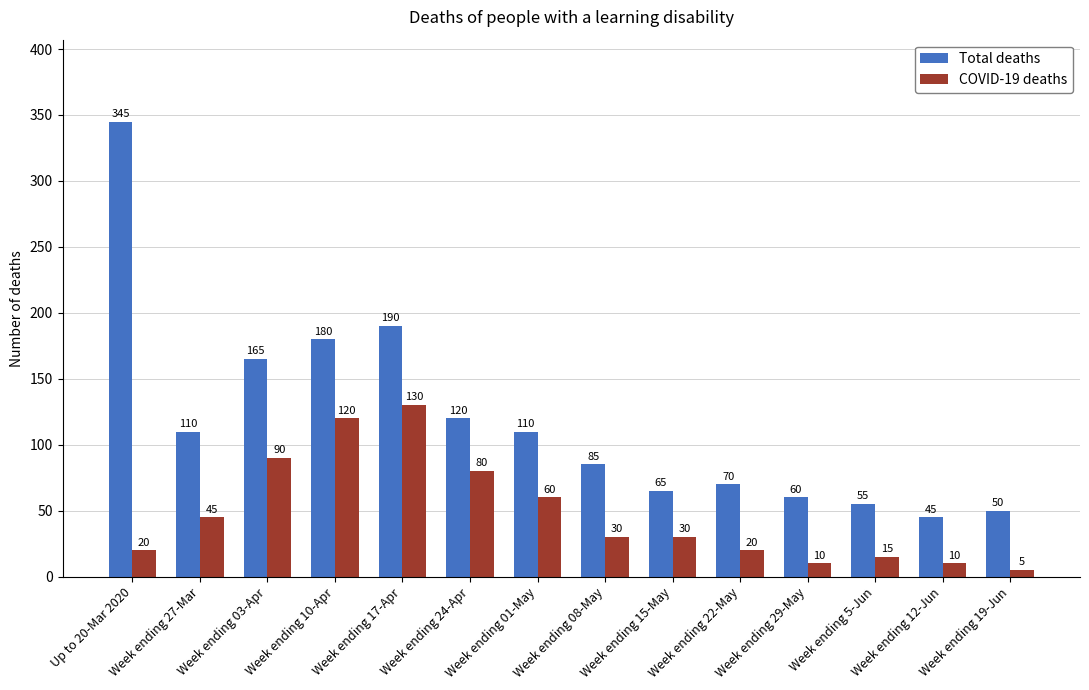

Is the value of Total deaths at Week ending 12-Jun greater than the value of COVID-19 deaths at Week ending 08-May?

Yes